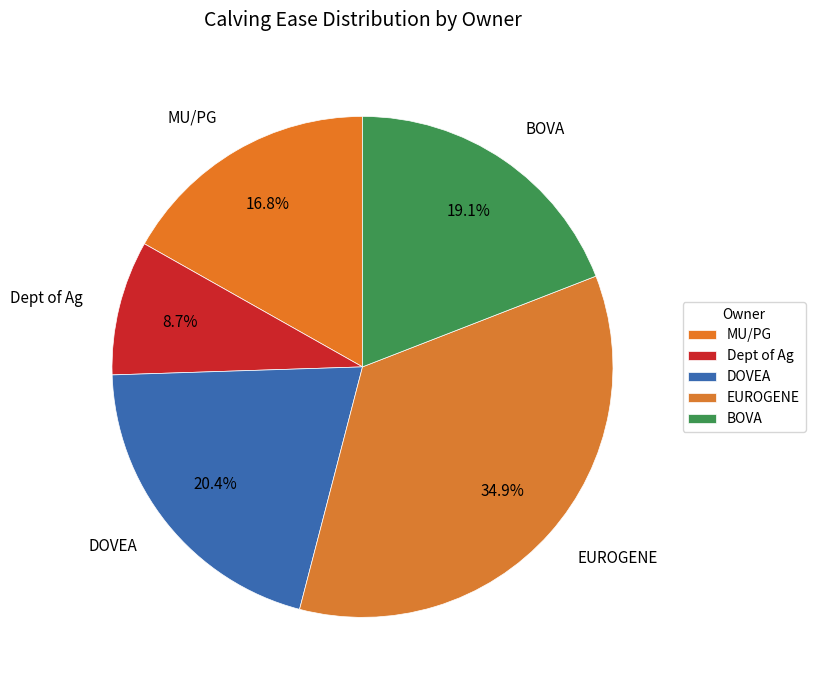

Which category has the smallest portion of the pie?

Dept of Ag